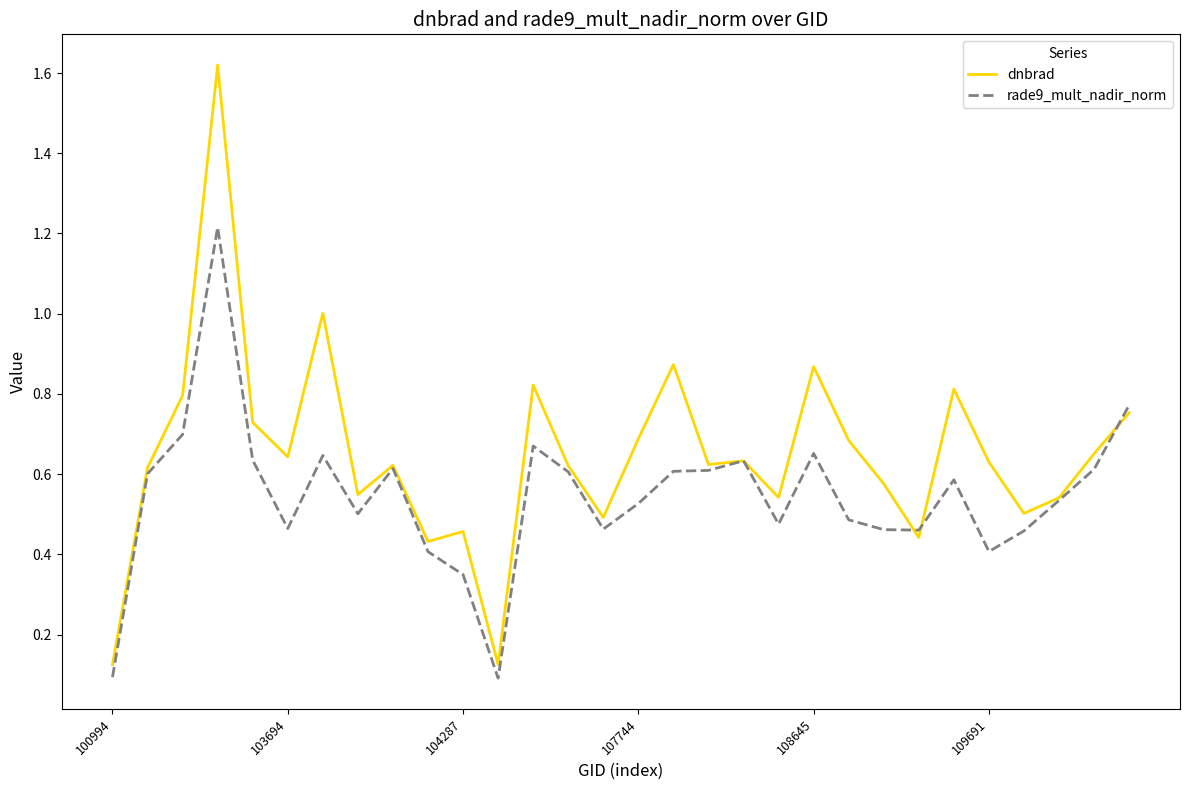

Which series ends up on top after the final intersection of dnbrad and rade9_mult_nadir_norm?

rade9_mult_nadir_norm